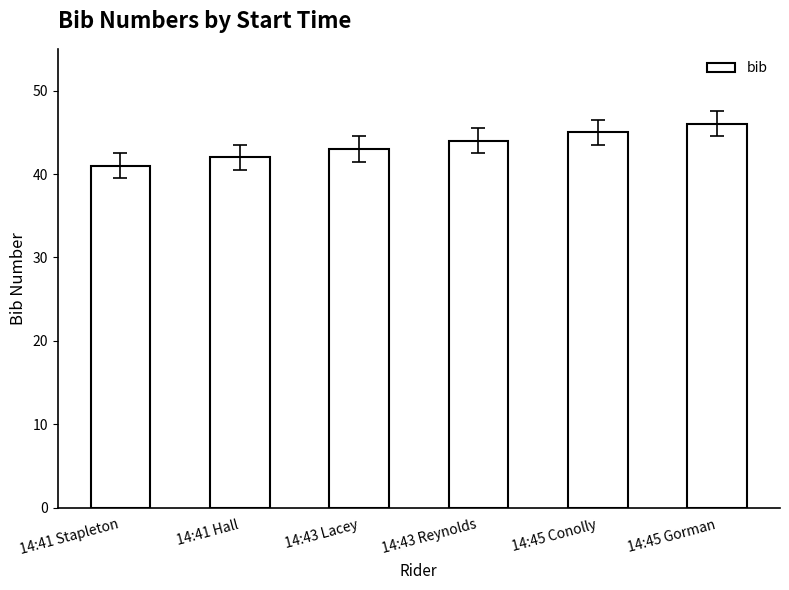

Read the value at 14:43 Reynolds.

44